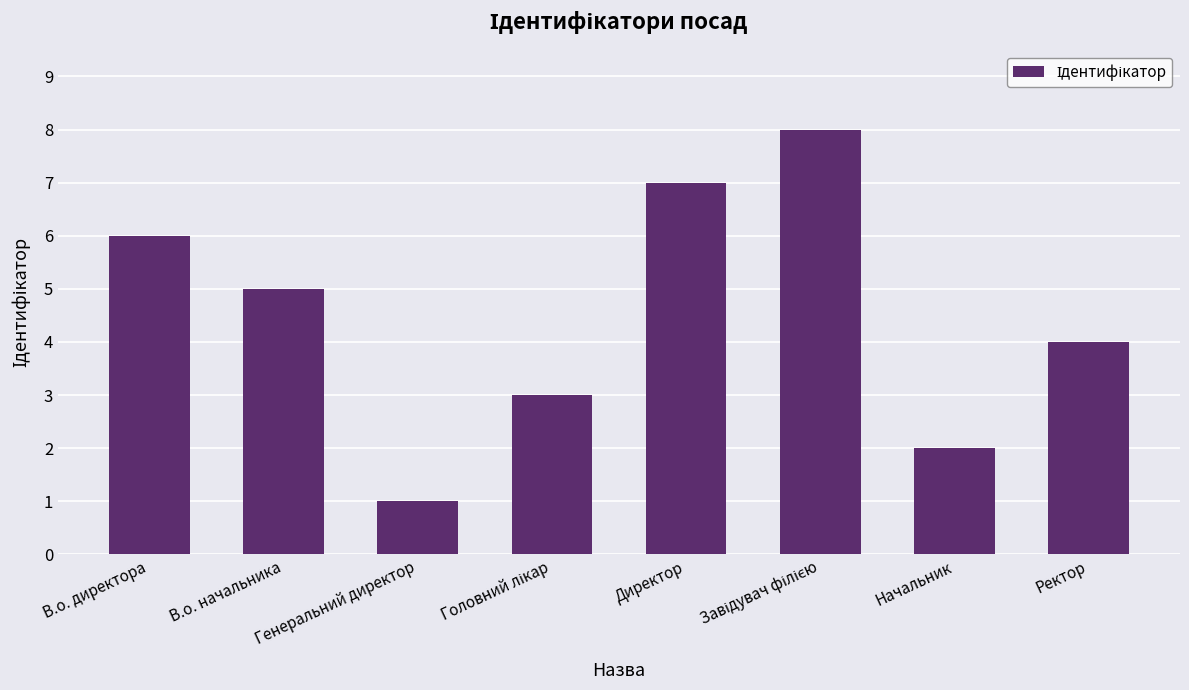

What is the change in value from Начальник to Ректор?

+2